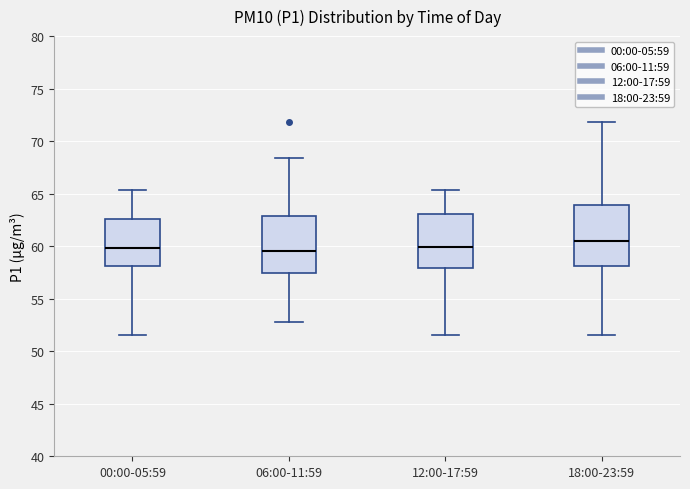

Where does the upper whisker of the box for 06:00-11:59 end on the y-axis? The values are not printed on the chart, so give them approximately, as read against the axis.

68.5